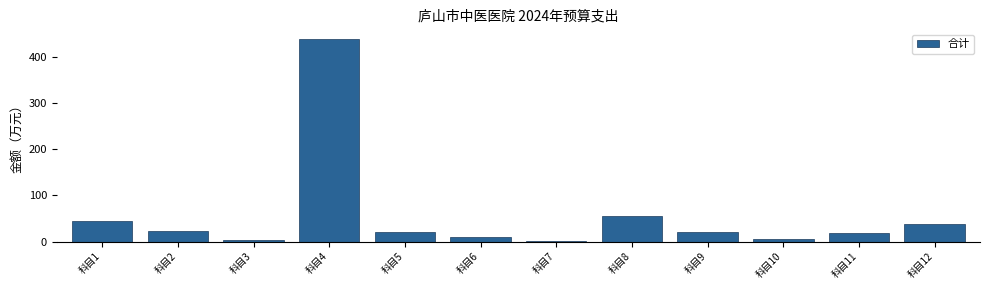

Between 科目11 and 科目4, which is larger?

科目4